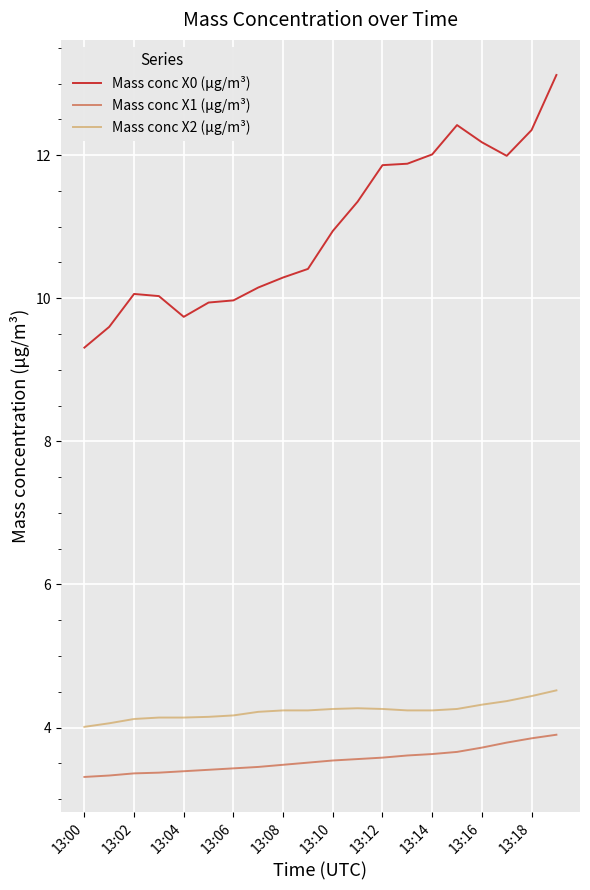

What is the maximum value shown in the chart?

13.1